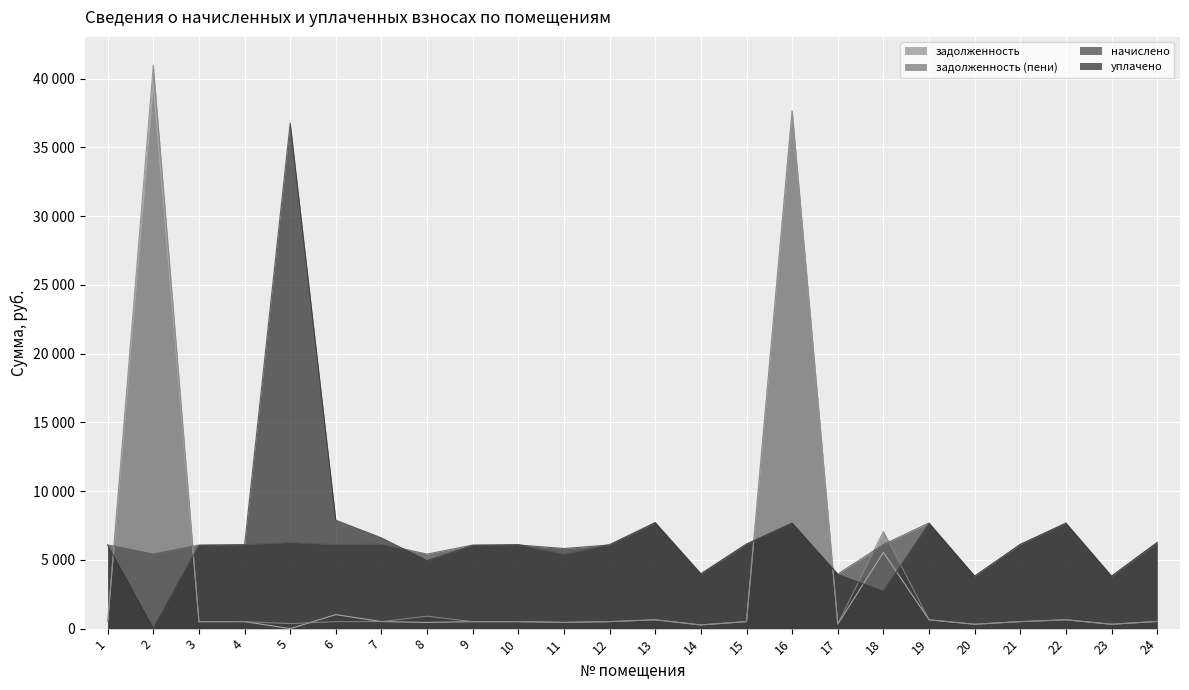

Reading left to right, transcribe all the data shown in this chart.

задолженность: 507.7	39636.8	506.8	509.6	0.0	1019.2	512.5	451.7	506.8	509.6	452.7	509.6	643.4	269.0	513.4	37651.8	332.1	5547.1	640.6	318.9	509.6	640.6	318.9	522.9
задолженность (пени): 507.7	40992.0	506.8	509.6	364.7	509.6	512.5	903.4	506.8	509.6	452.7	509.6	643.4	268.2	513.4	37650.6	332.1	7076.0	640.6	318.9	511.3	640.6	318.9	522.9
начислено: 6092.6	5420.6	6081.2	6115.3	6279.2	6115.3	6149.5	5420.6	6081.2	6115.3	5428.6	6115.3	7721.0	3997.2	6160.9	7687.0	3972.5	6115.3	7687.0	3826.3	6115.3	7687.0	3826.3	6274.8
уплачено: 6063.2	0.0	6051.9	6085.8	36785.6	7885.9	6602.6	4942.7	6051.9	6085.8	5827.1	6085.8	7683.8	3964.4	6131.2	7656.8	3940.7	2700.0	7649.8	3807.8	6129.5	7649.8	3807.8	6244.5